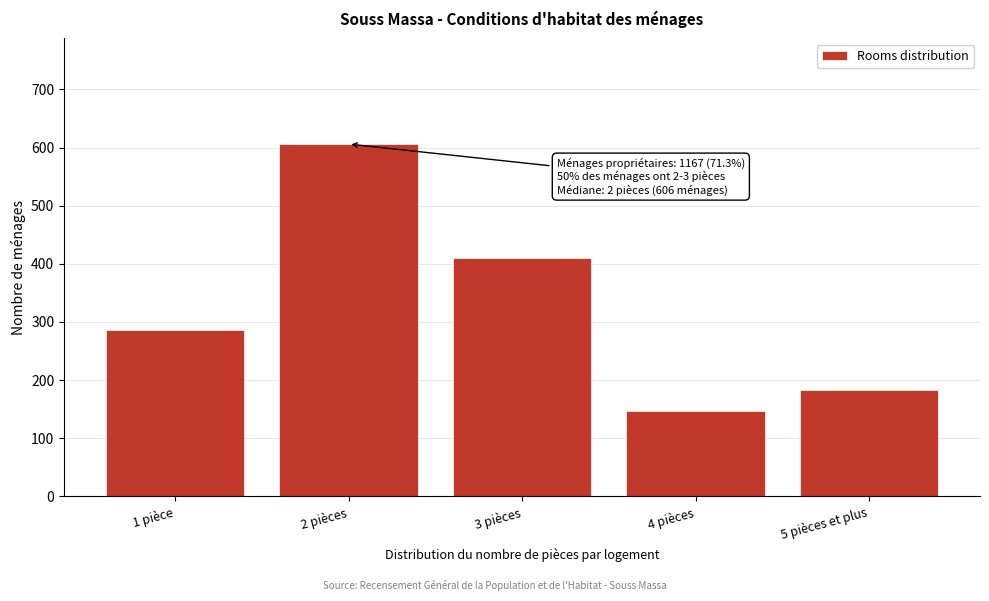

Reading left to right, transcribe all the data shown in this chart.

1 pièce=286	2 pièces=606	3 pièces=410	4 pièces=146	5 pièces et plus=183